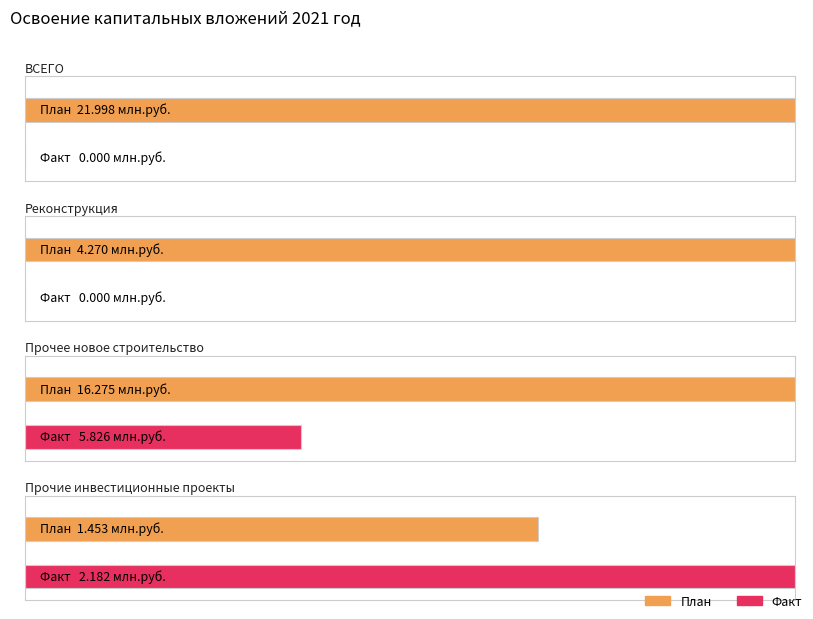

List the labels in order of Plan value, smallest first.

Прочие инвестиционные проекты, Реконструкция, Прочее новое строительство, ВСЕГО